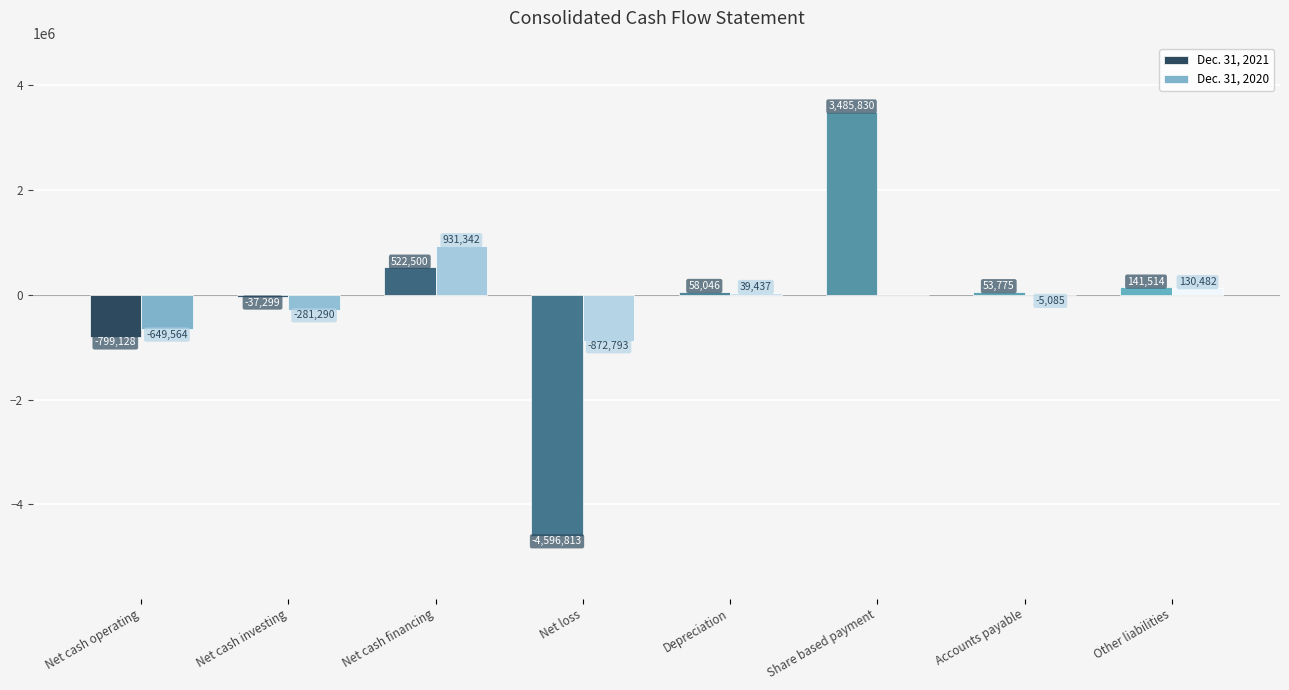

Is the value of Dec. 31, 2021 at Other liabilities greater than the value of Dec. 31, 2020 at Depreciation?

Yes